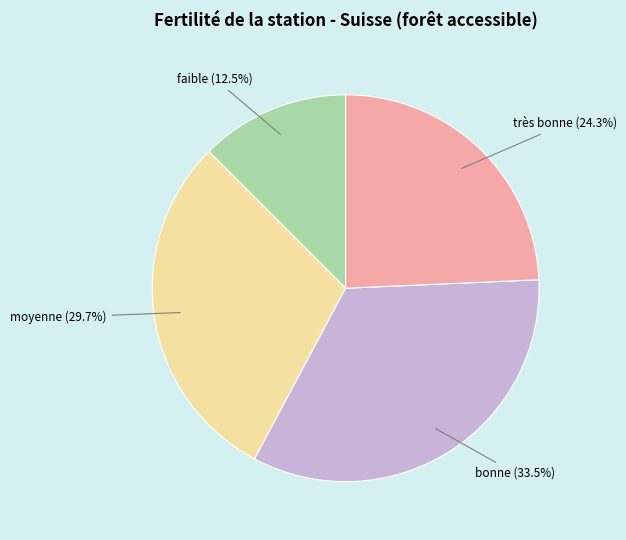

Is there a majority slice in this chart?

No